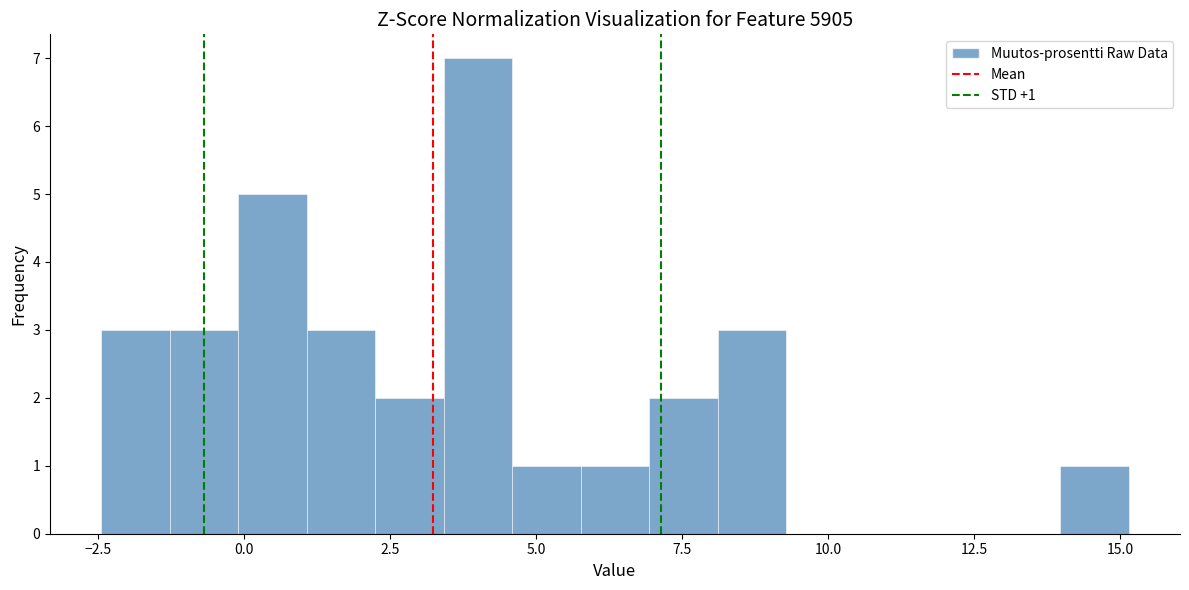

Read against the x-axis, roughly where is the centre of the tallest bar?

4.0